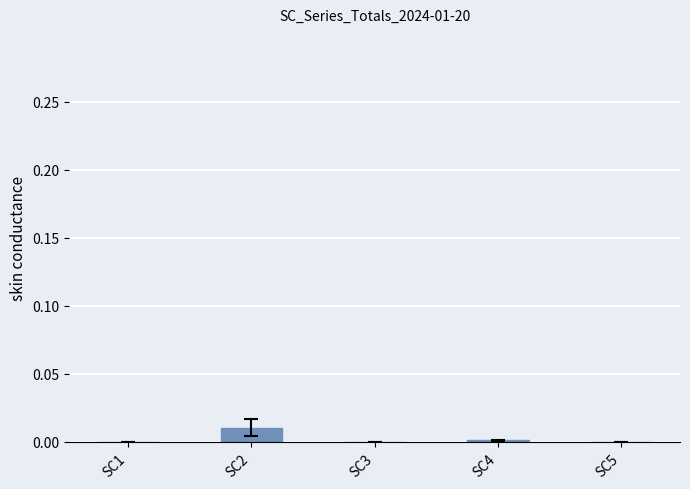

Which label corresponds to the largest value in the chart?

SC2